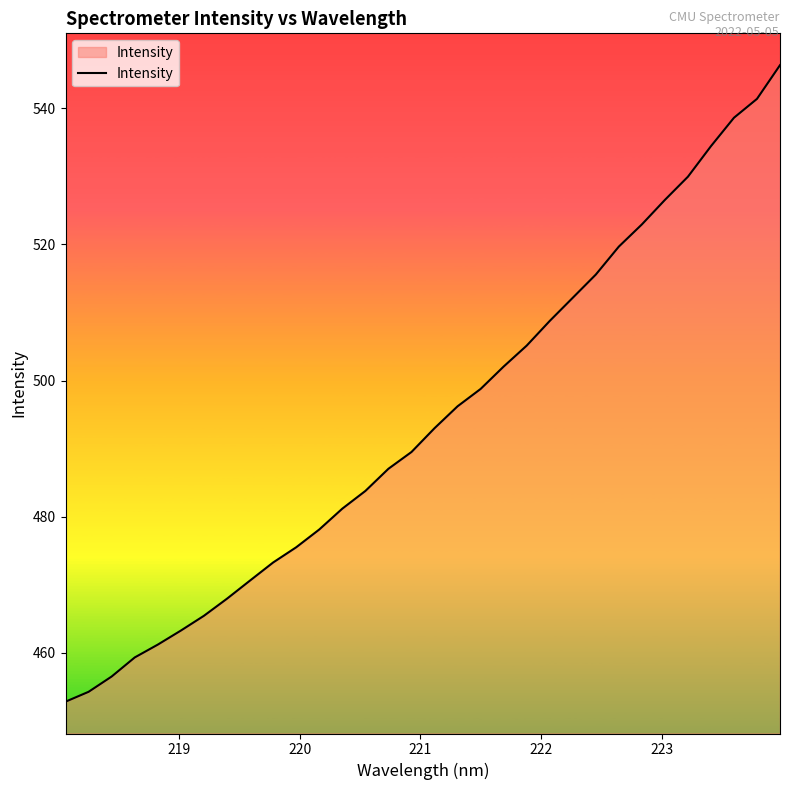

What is the greatest value displayed?

546.3